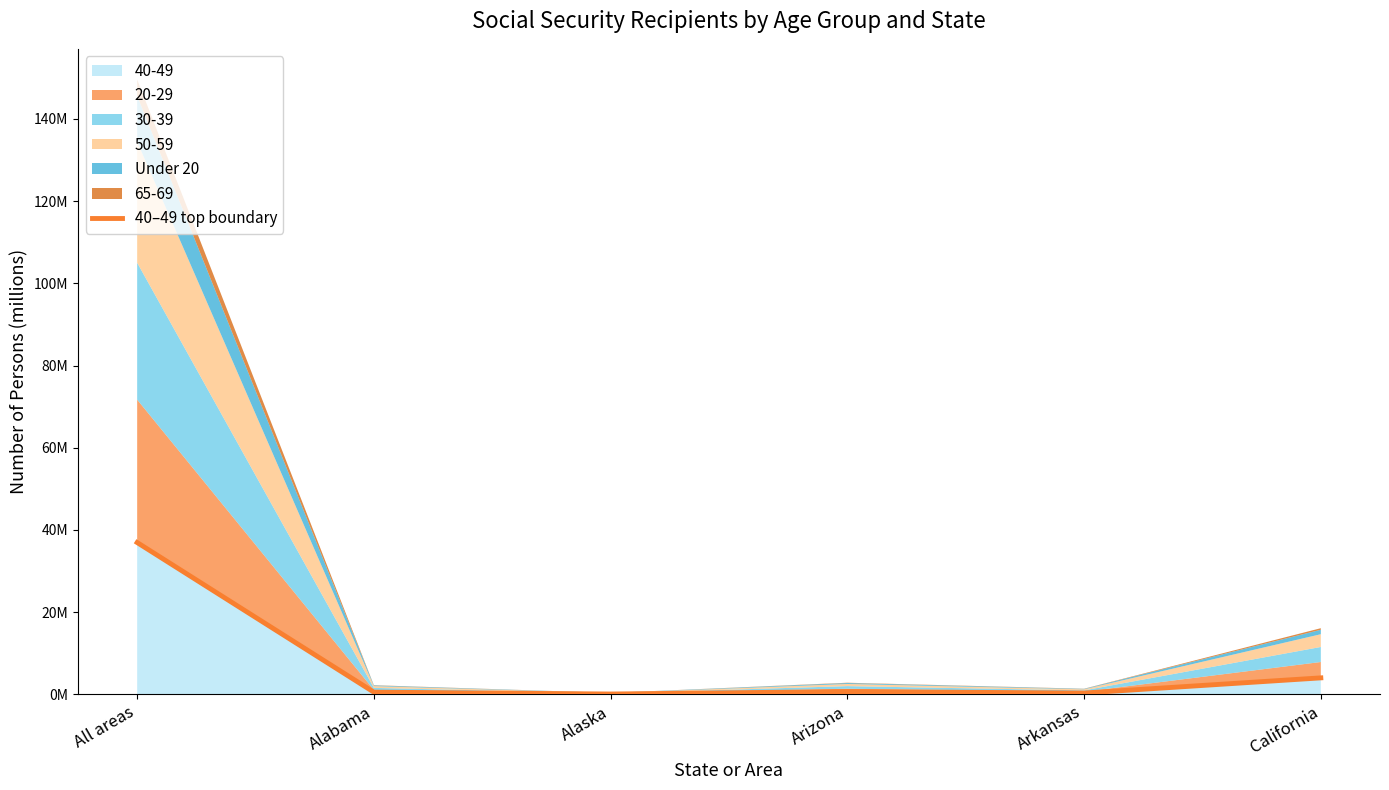

What is the difference between the maximum and minimum values?

36.9